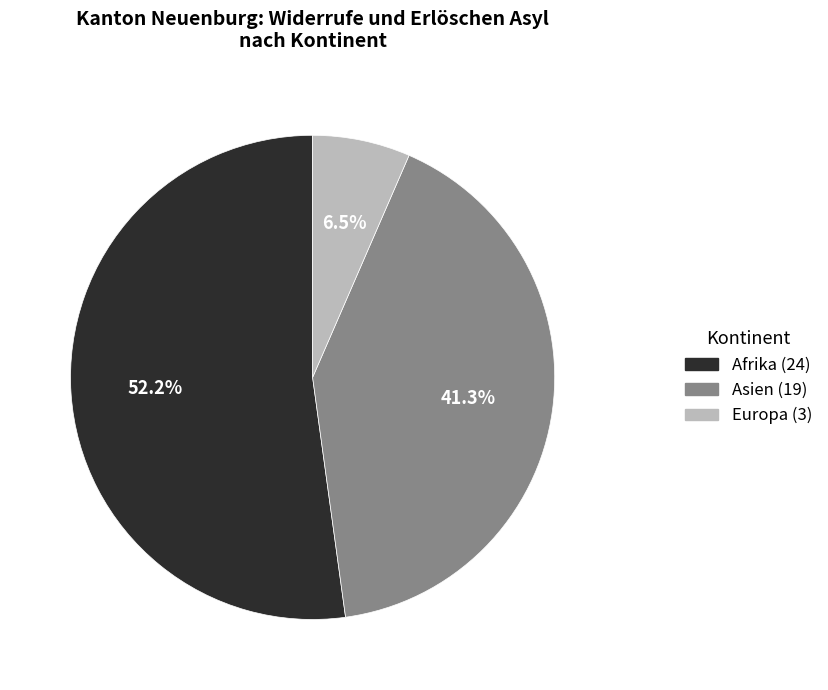

Is there a majority slice in this chart?

Yes